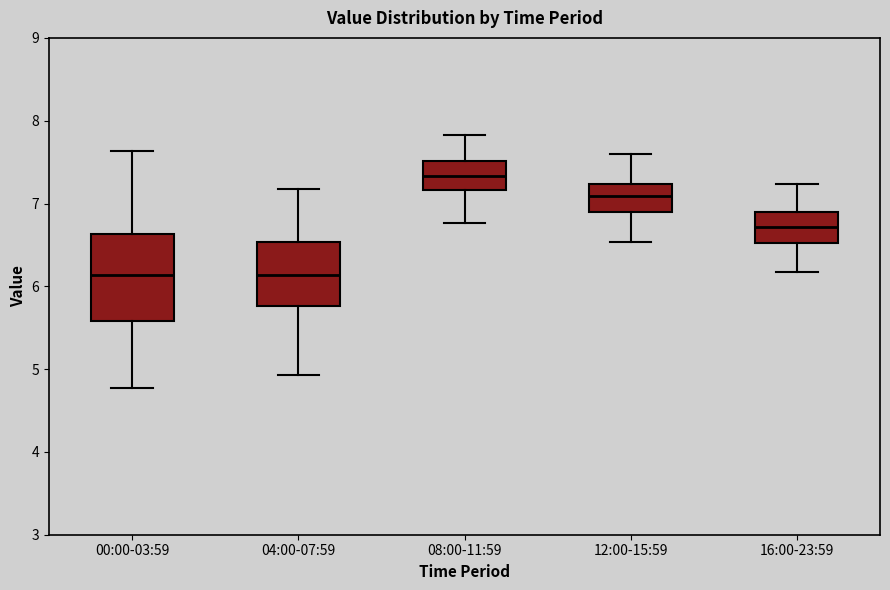

Comparing the boxes themselves (not the whiskers), which one is the tallest?

00:00-03:59